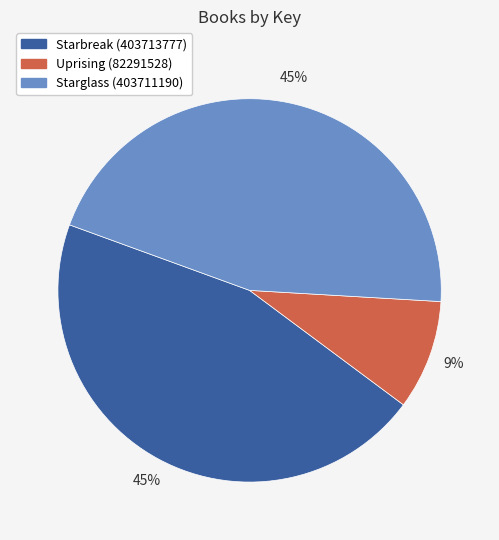

To the nearest percent, what is the combined percentage of Uprising (82291528) and Starbreak (403713777)?

55%